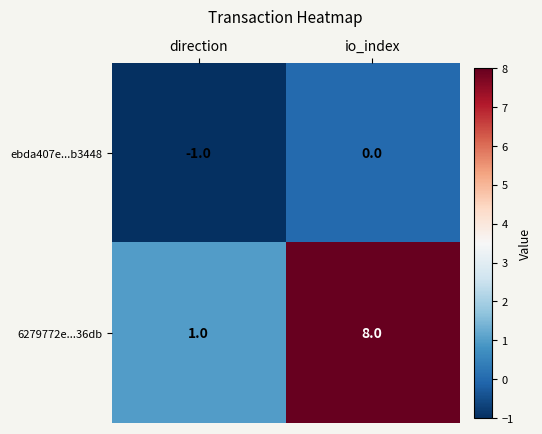

Which series changed the most between direction and io_index?

6279772e...36db